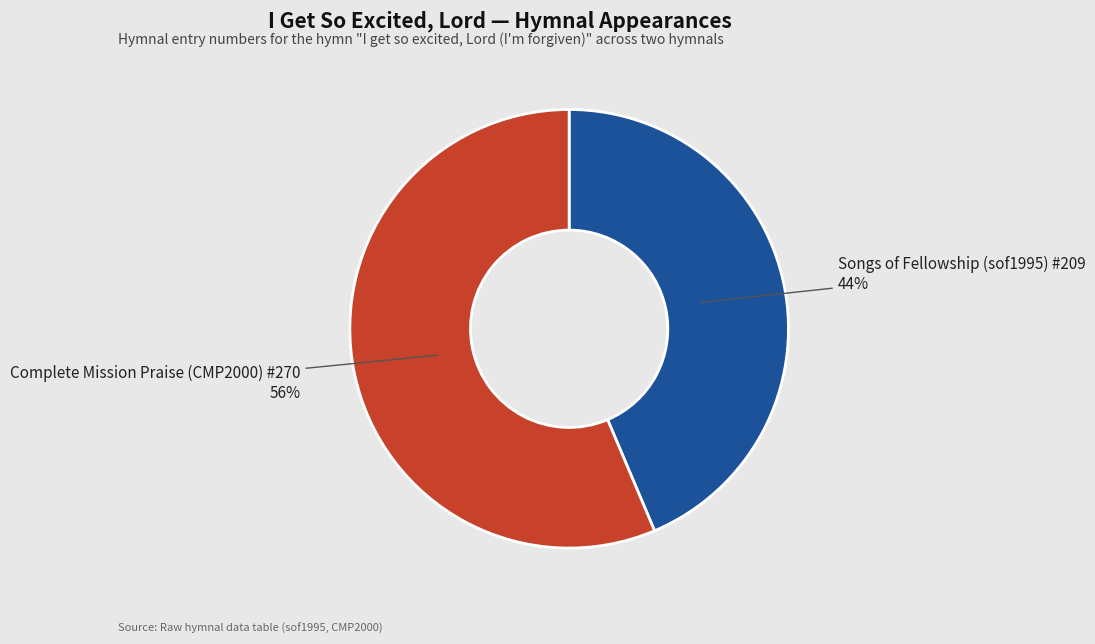

To the nearest percent, what is the average slice percentage?

50%